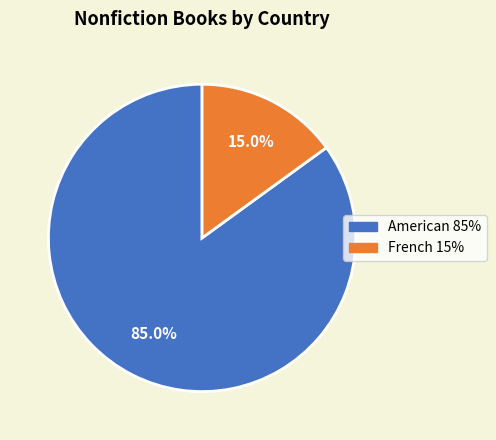

How many slices are in this pie chart?

2